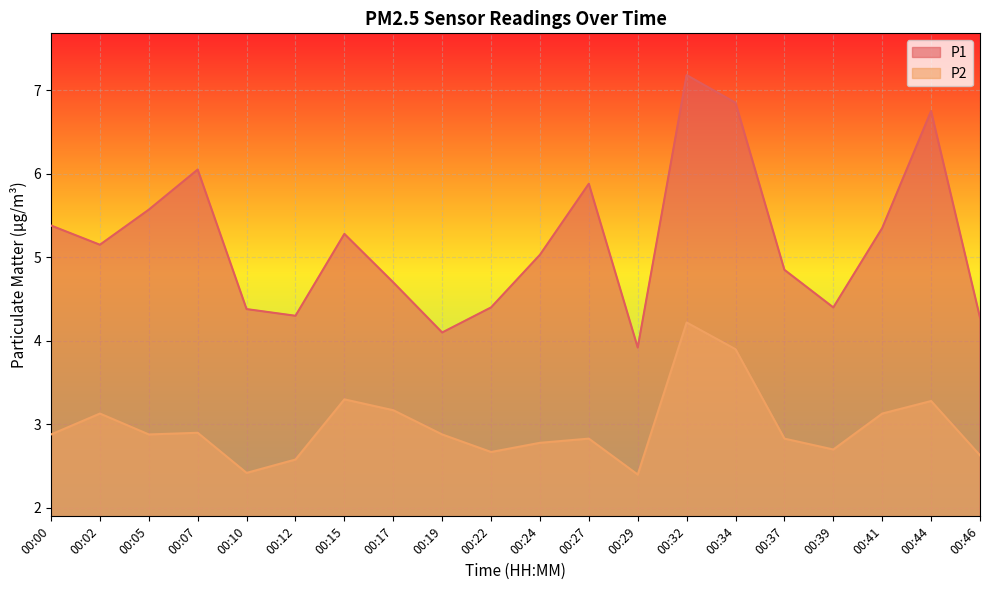

Is it true that P2 equals 2.9 at 00:05?

True